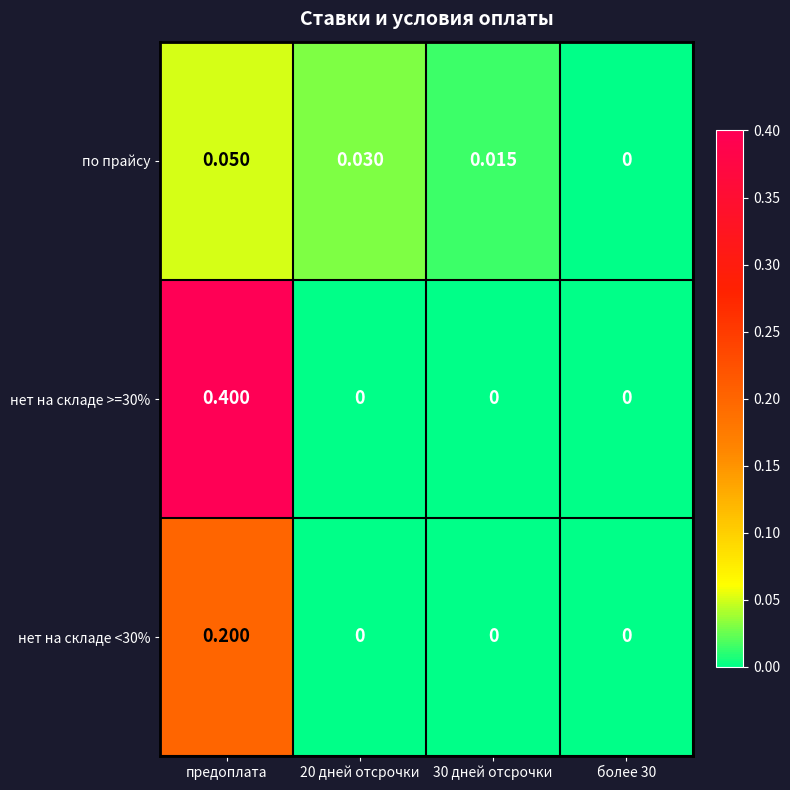

Which category has the highest value across all series?

предоплата